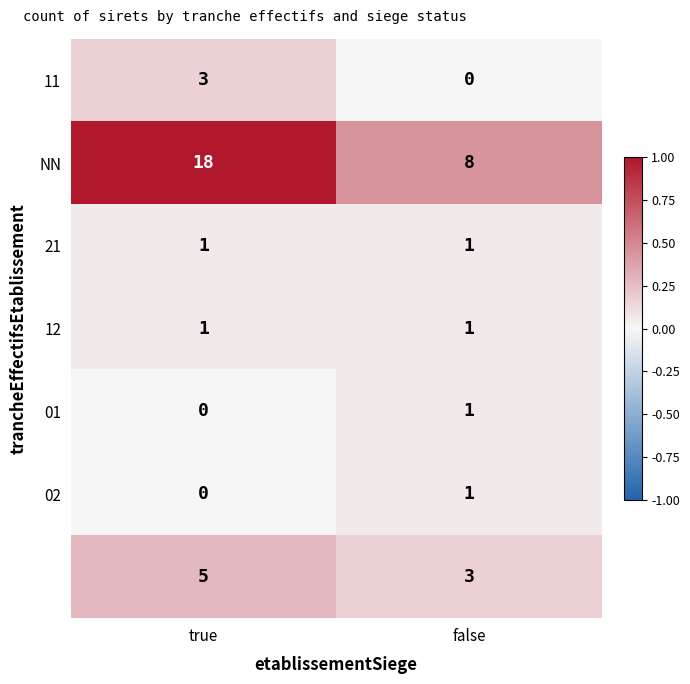

What is the total value across all series at false?

15